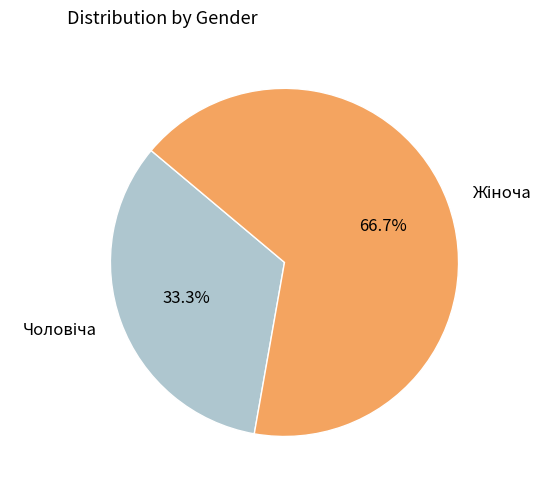

Is there any slice that represents more than half of the pie?

Yes